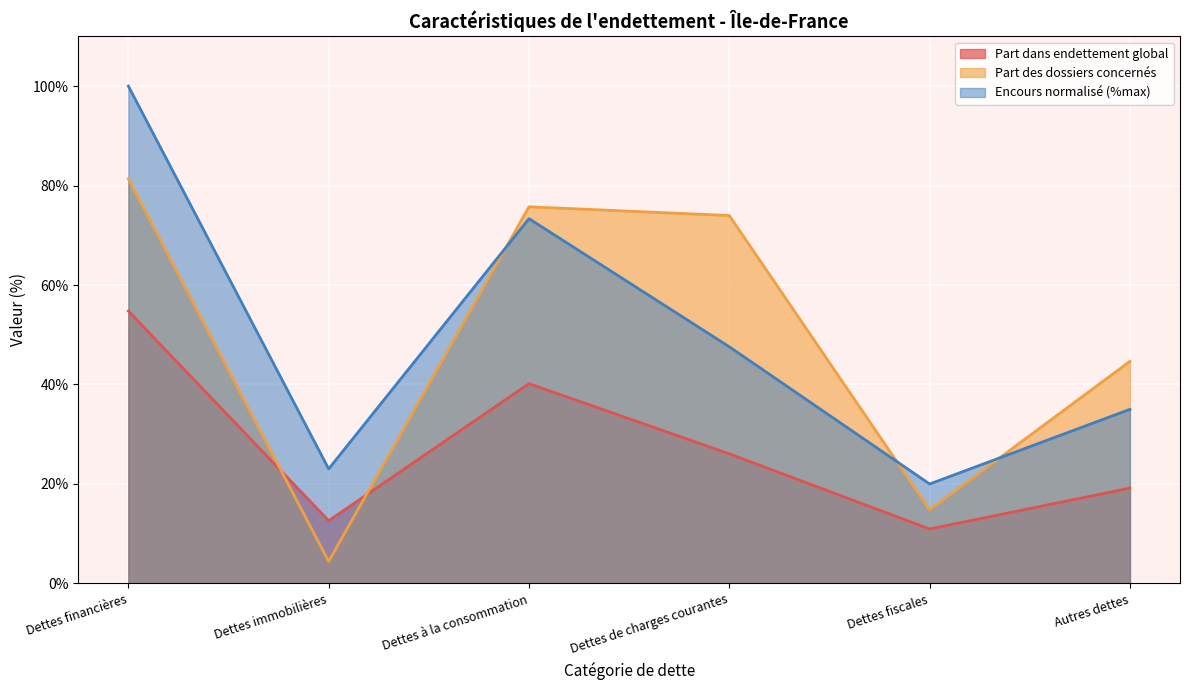

True or false: Nombre de dettes has a value of 19.2 at Autres dettes.

True